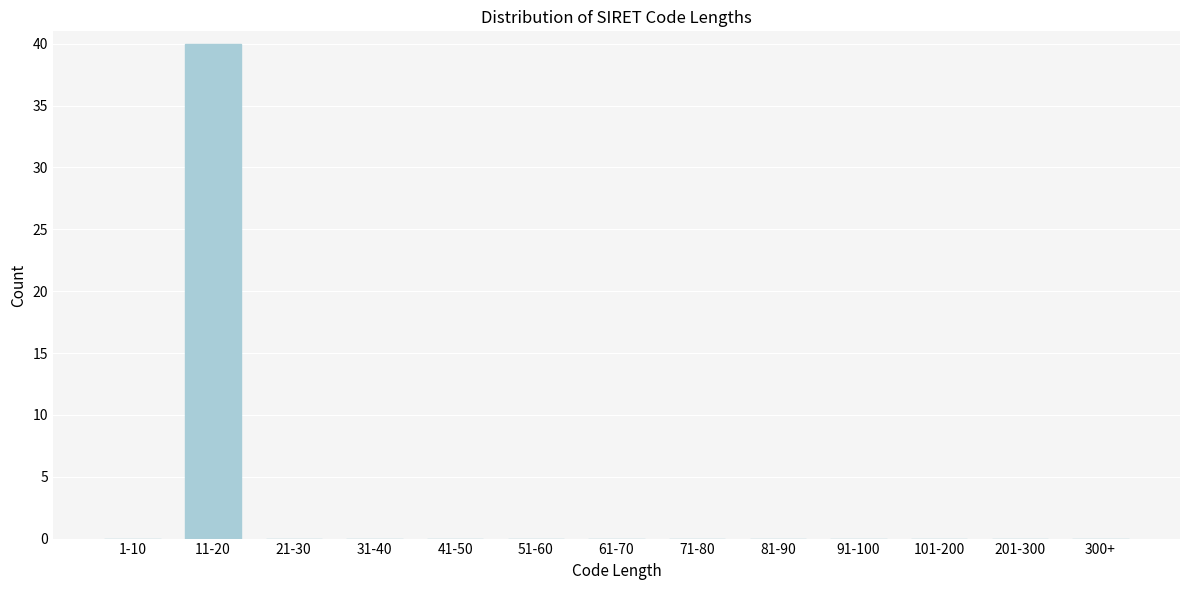

Reading left to right, transcribe all the data shown in this chart.

1-10=0	11-20=40	21-30=0	31-40=0	41-50=0	51-60=0	61-70=0	71-80=0	81-90=0	91-100=0	101-200=0	201-300=0	300+=0